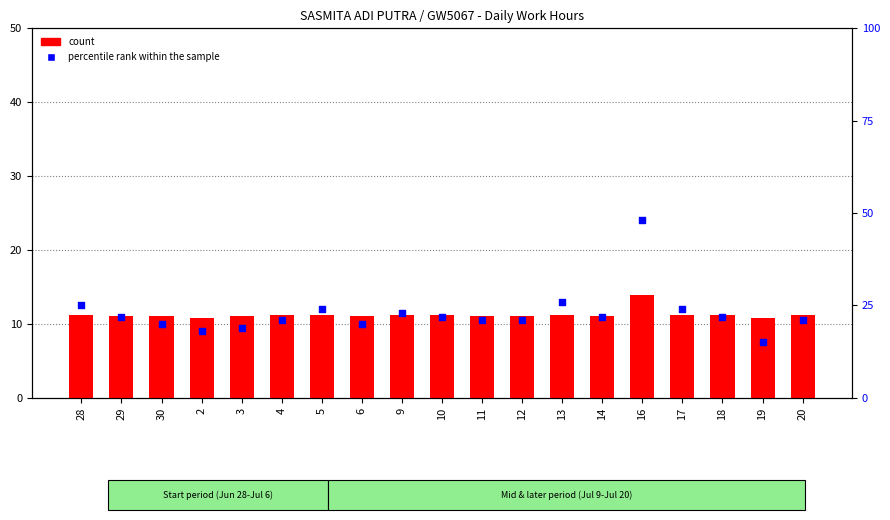

Which series has the largest Y range (max minus min)?

percentile rank within the sample